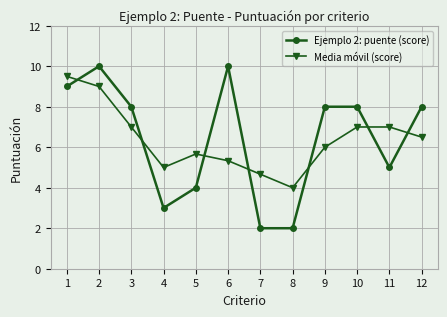

The value of Ejemplo 2: puente (score) at 9 is 3.0. True or false?

False